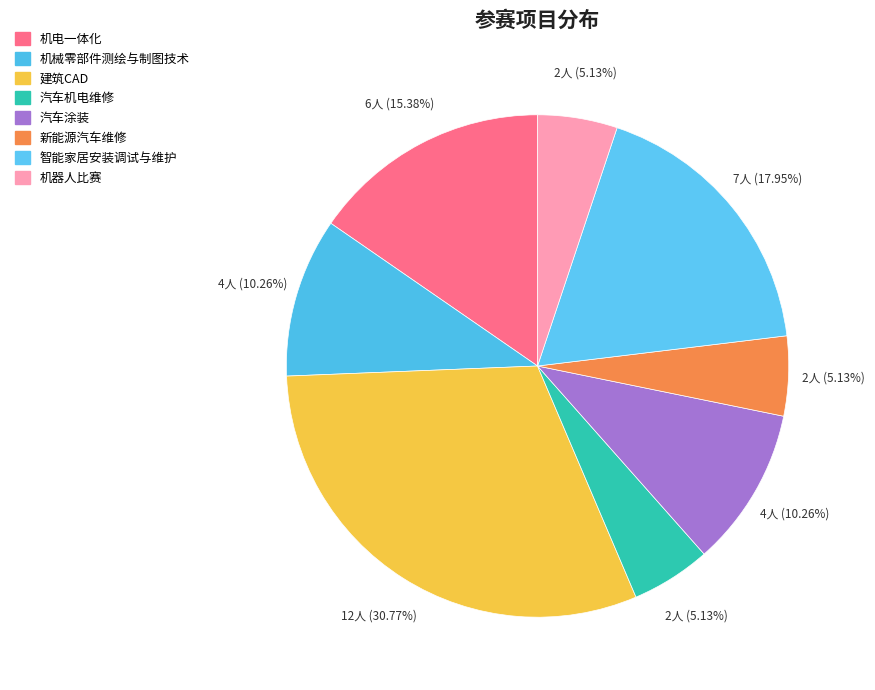

How many slices are in this pie chart?

8